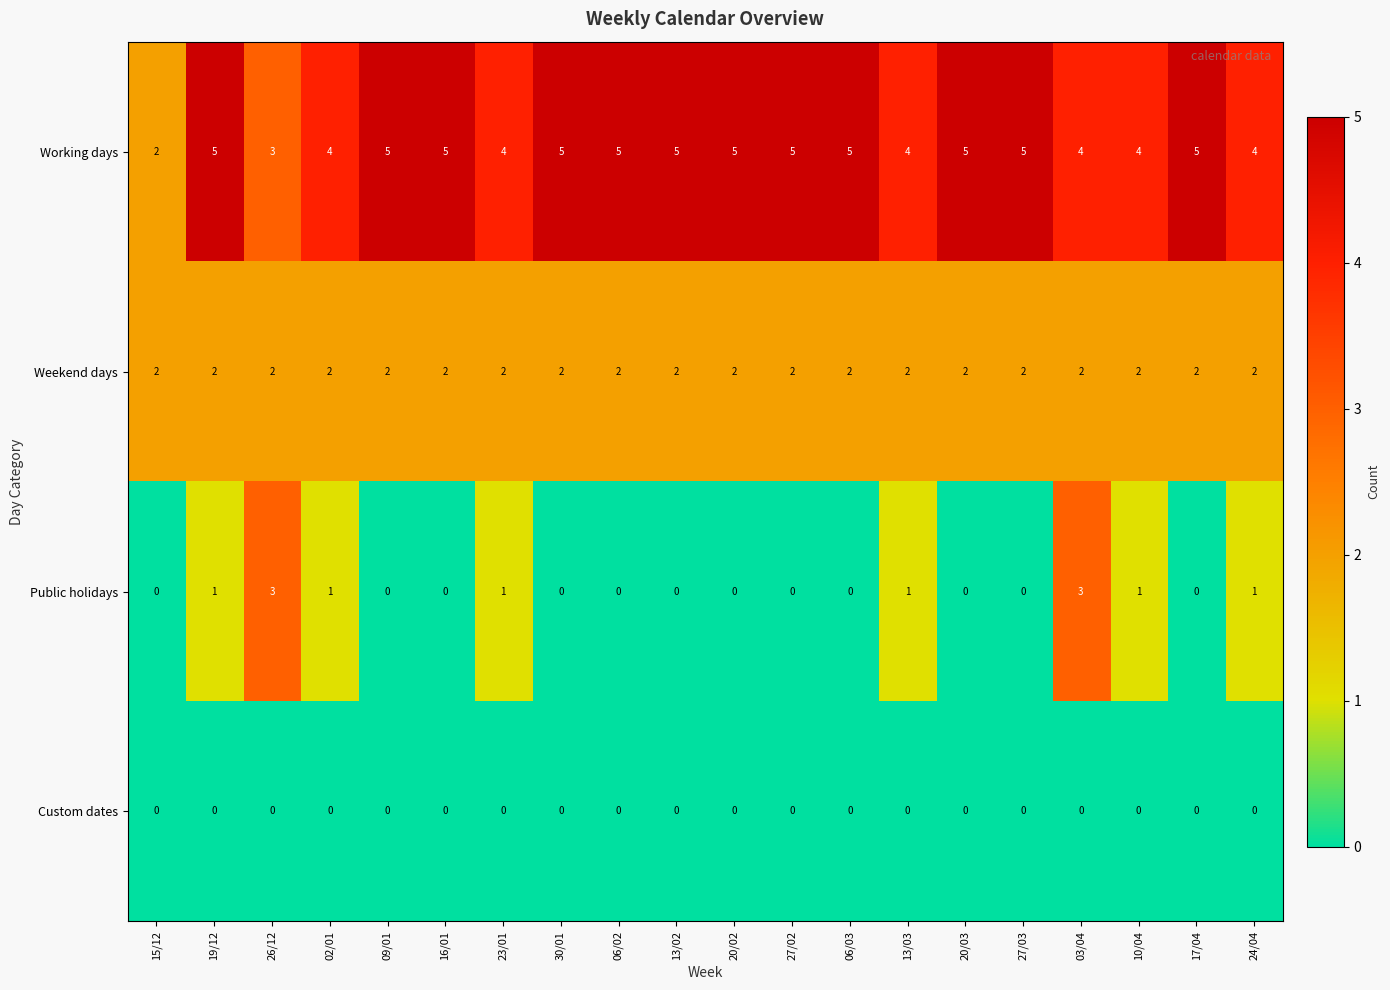

What is the maximum value shown in the chart?

5